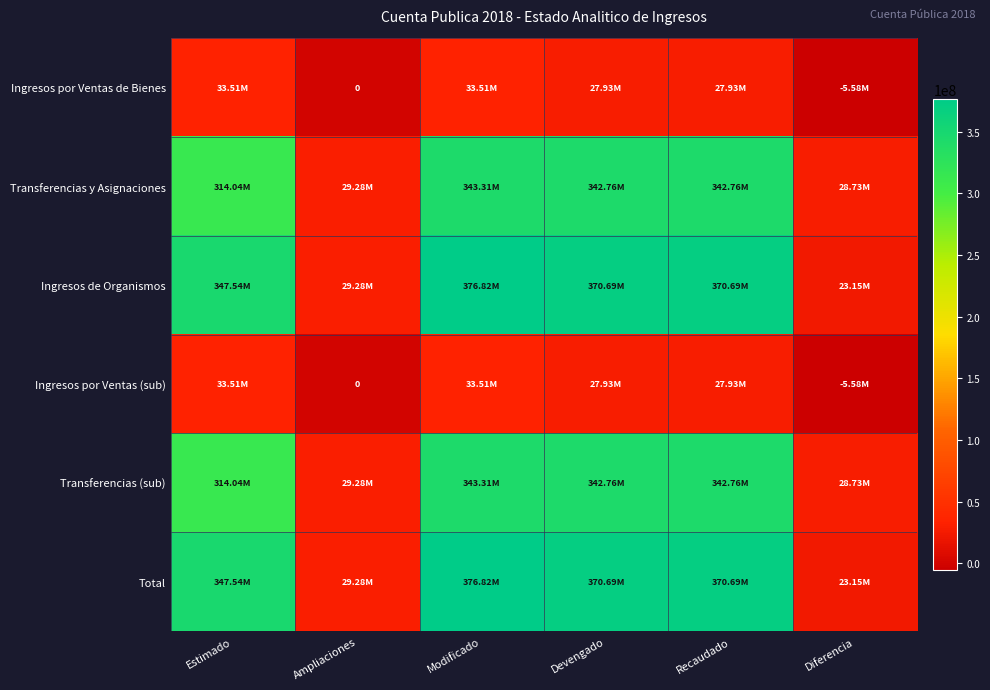

Where does the Ingresos por Ventas de Bienes series first go above 27925278?

Estimado